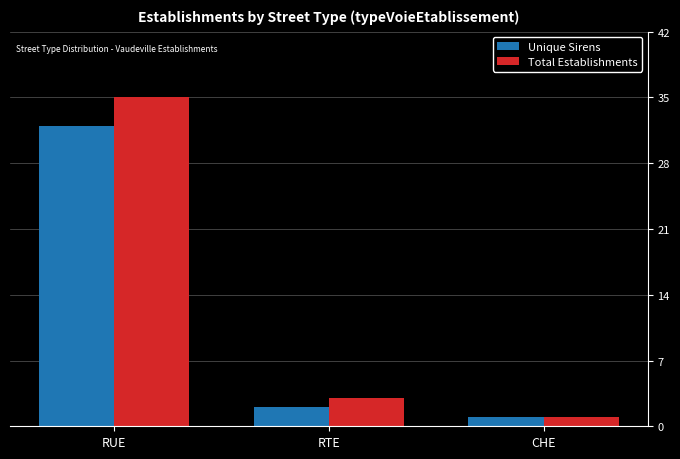

What are all the series names shown in the legend?

Unique Sirens, Total Establishments